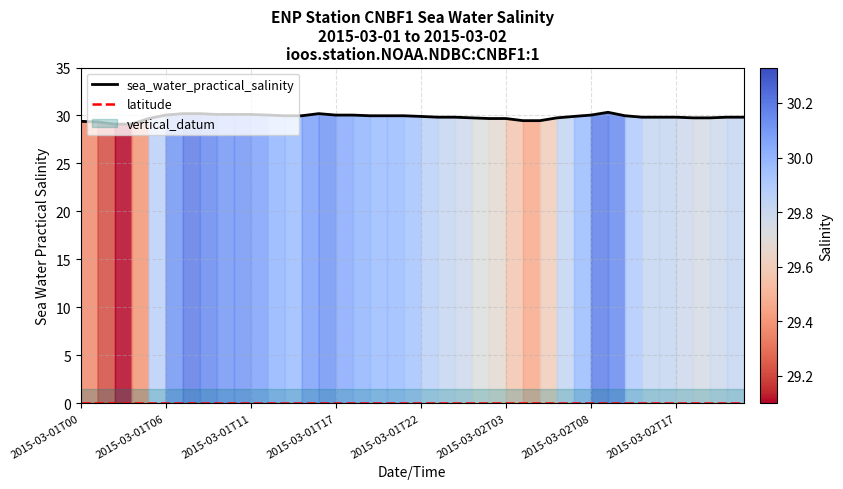

Between 13 and 25, which is larger?

13